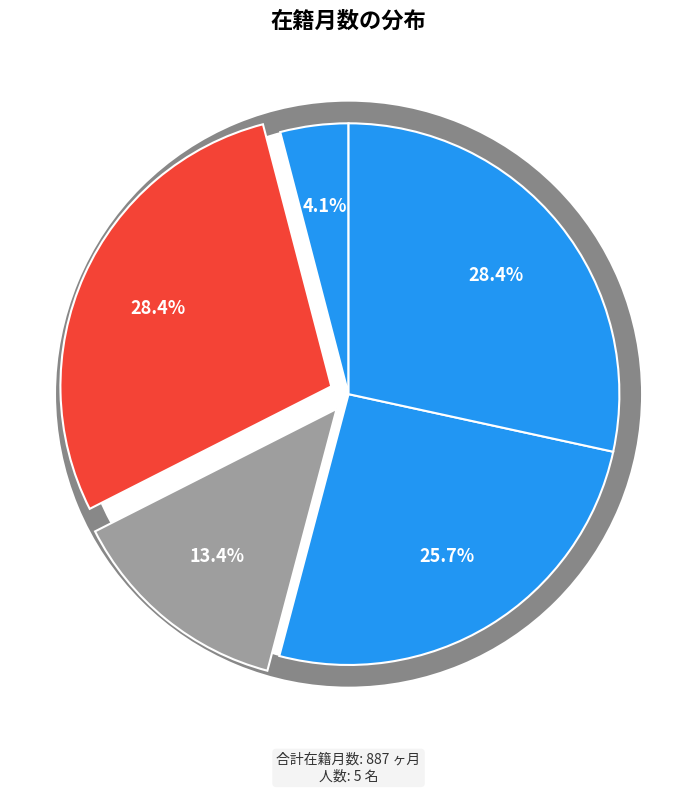

How much of the chart is everything except 60156?

71.6%